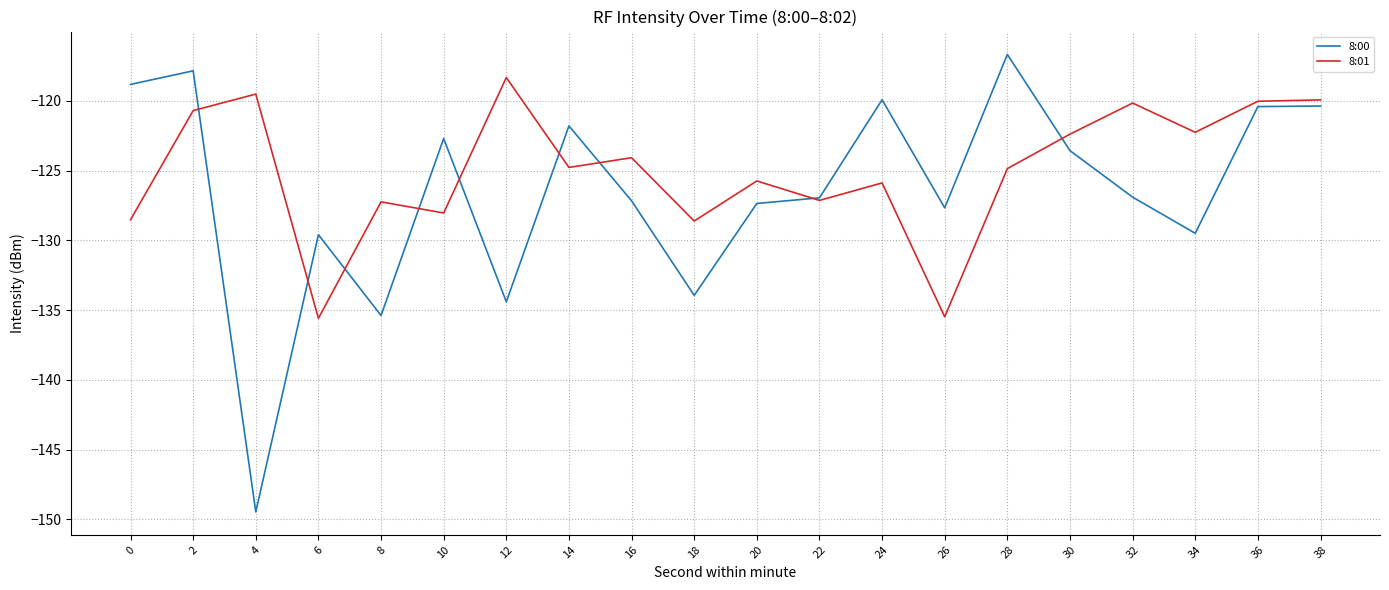

What is the approximate value of 8:01 at 24?

-125.9